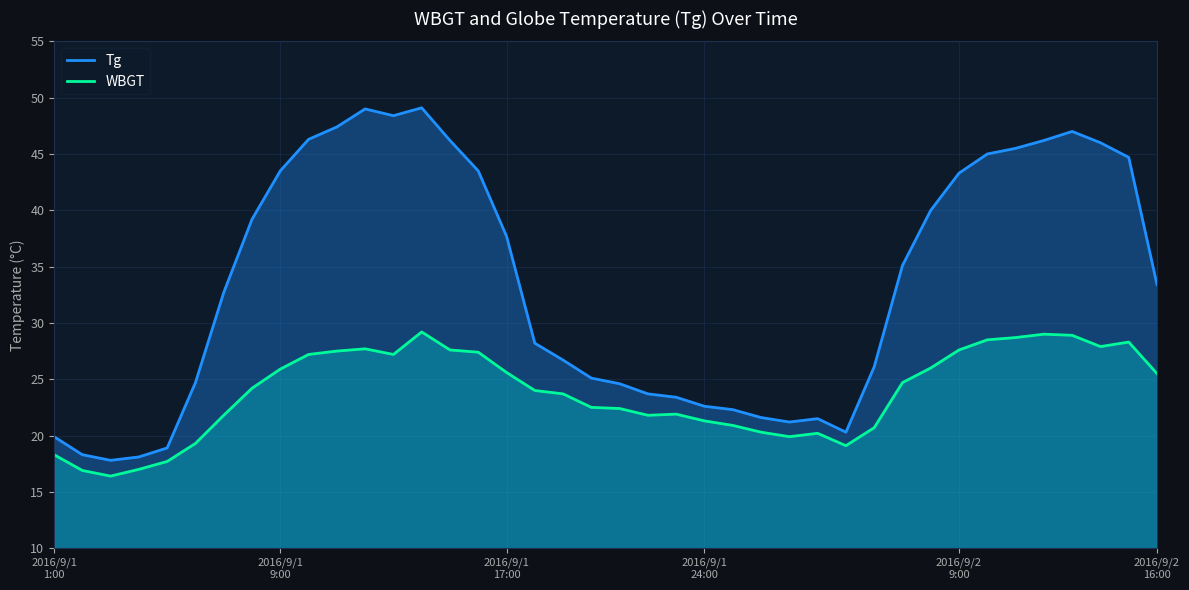

Which series has the largest total across all categories?

Tg